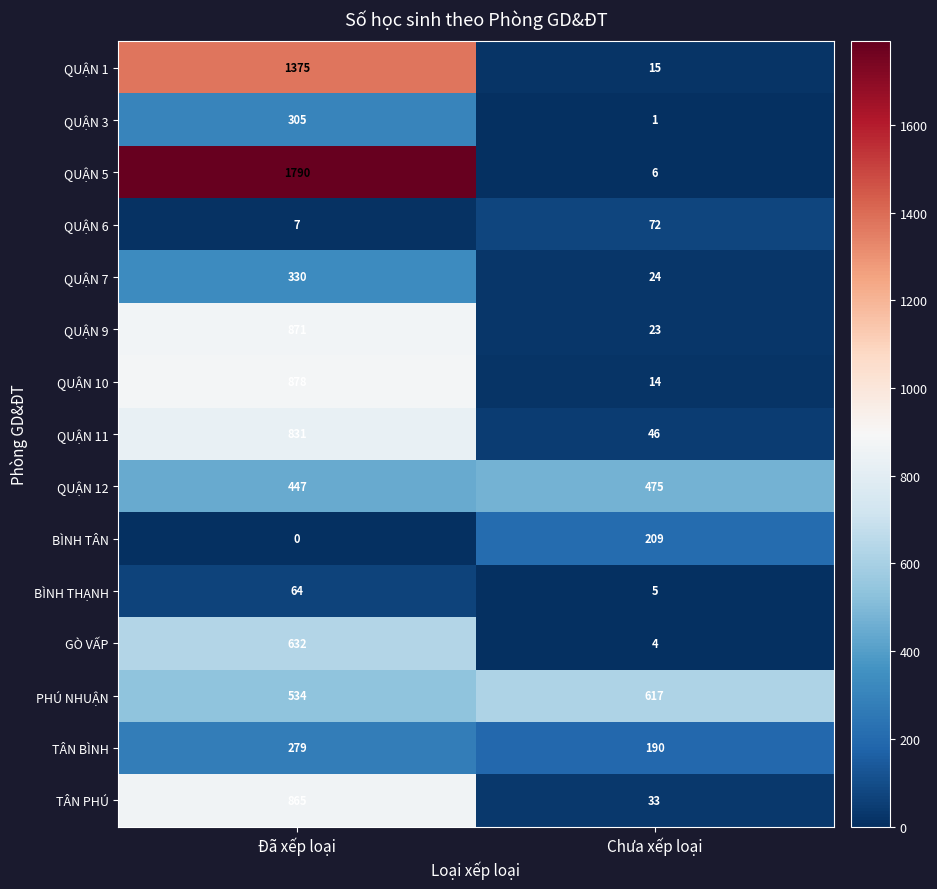

The PHÚ NHUẬN series shows 617 at Chưa xếp loại. True or false?

True